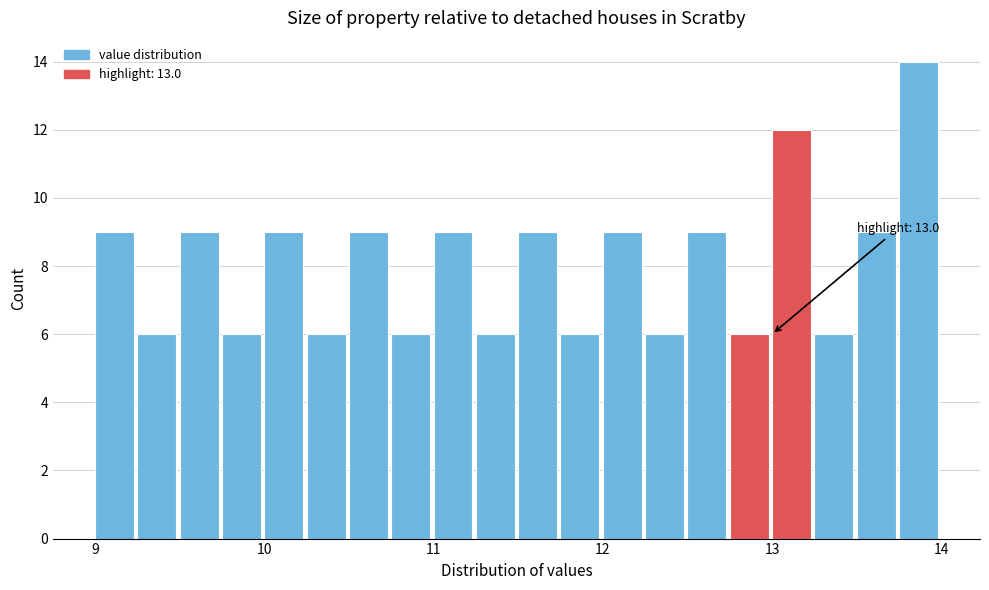

Around what value on the x-axis is the tallest bar? Give the approximate position of its centre, as read against the axis.

13.9